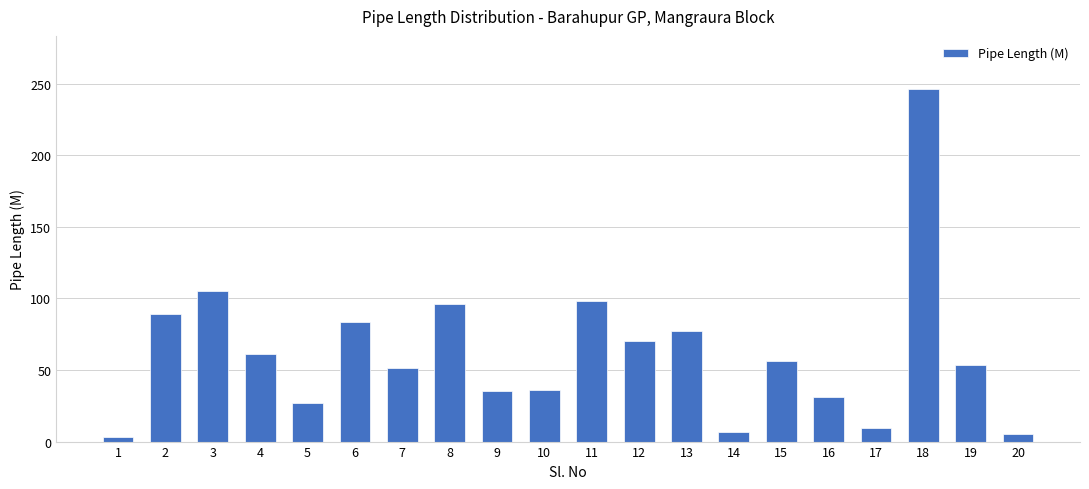

Does the chart contain any negative values?

No